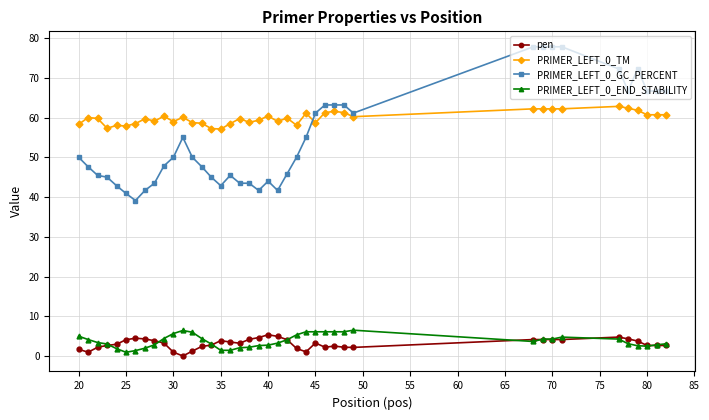

What is the highest value of the PRIMER_LEFT_0_GC_PERCENT series?

77.8